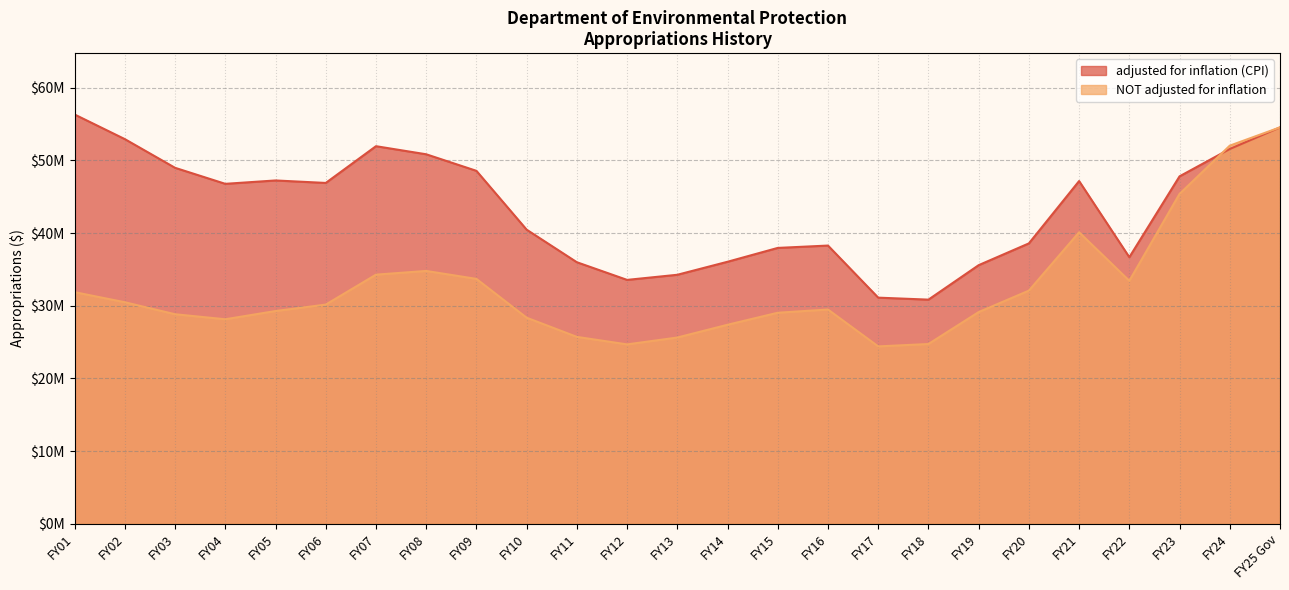

List the labels in order of adjusted for inflation (CPI) value, smallest first.

FY18, FY17, FY12, FY13, FY19, FY11, FY14, FY22, FY15, FY16, FY20, FY10, FY04, FY06, FY21, FY05, FY23, FY09, FY03, FY08, FY24, FY07, FY02, FY25 Gov, FY01